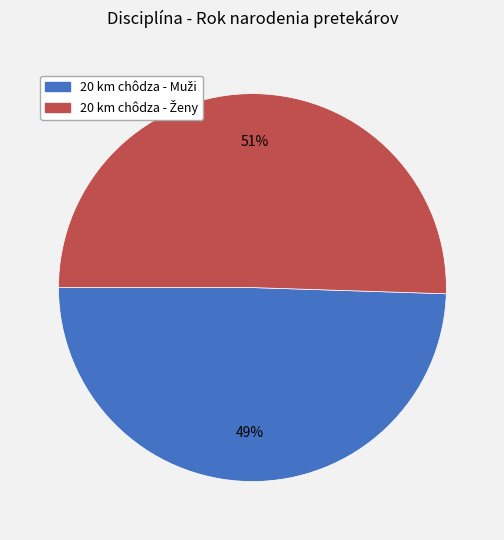

How many segments does this pie chart have?

2